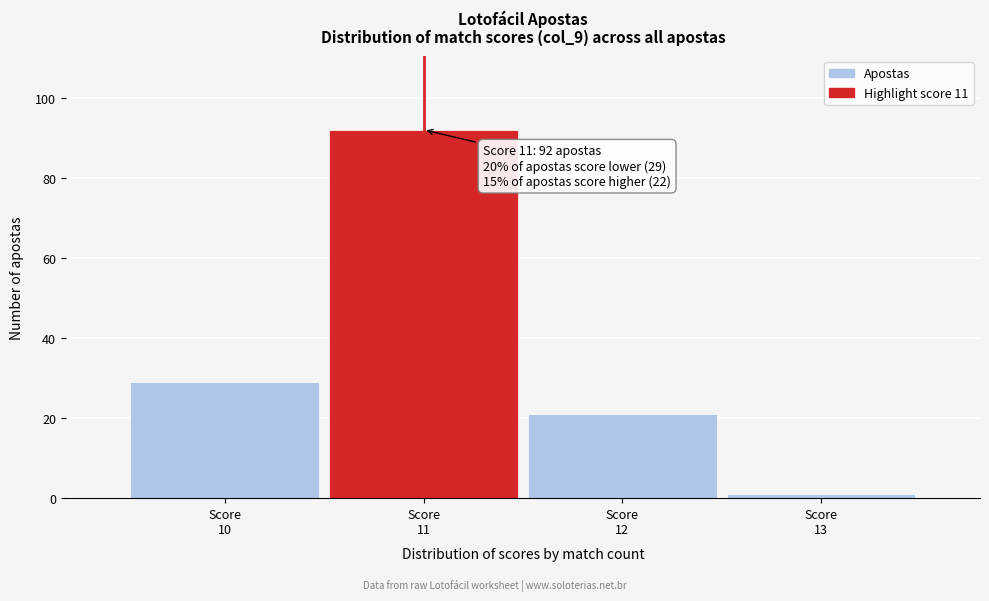

Over which range of the x-axis is the bar tallest?

10.5 to 11.5